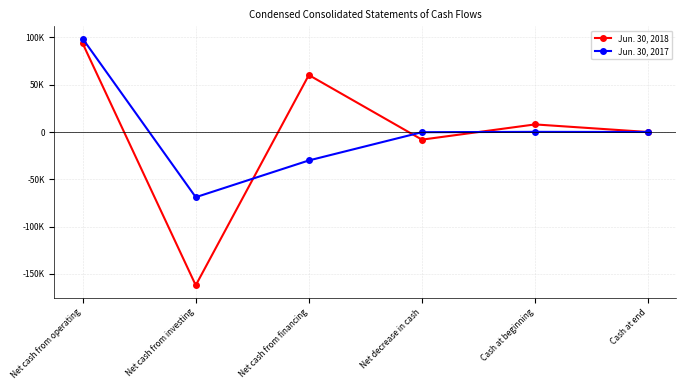

What is the value of the Jun. 30, 2018 point at the 3rd from the left?

60289